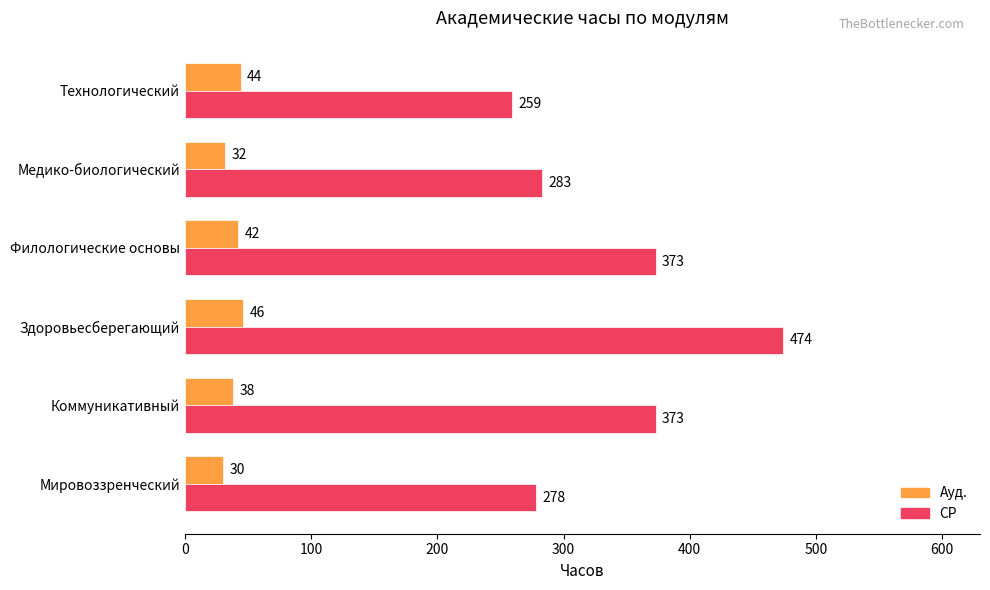

List the series in order of their overall mean, highest first.

СР, Ауд.